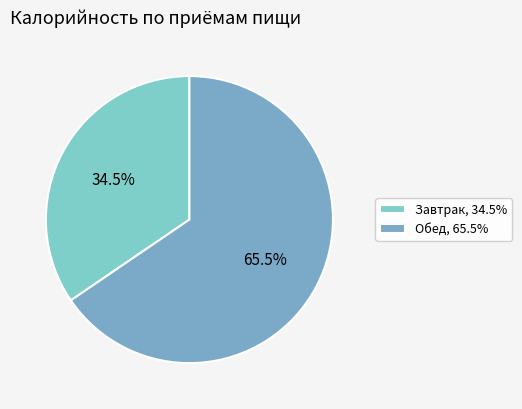

Rank the categories by value from highest to lowest.

Обед, Завтрак